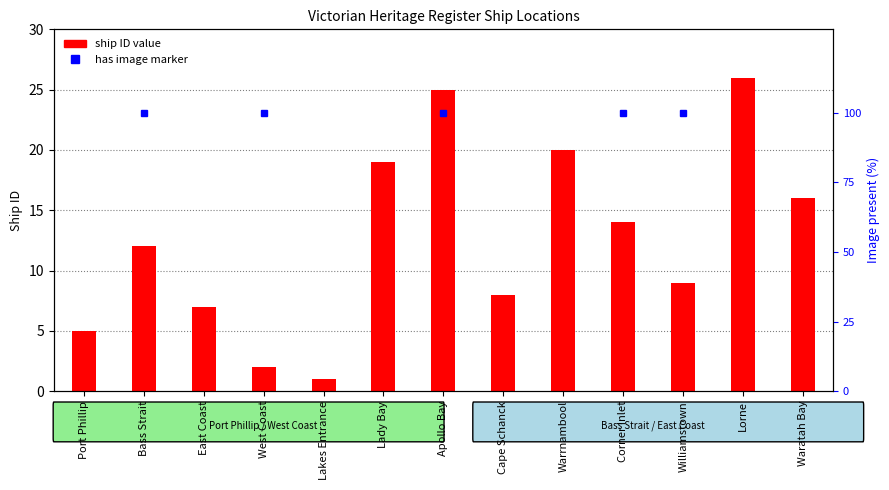

True or false: the data shows 37 at Apollo Bay.

False